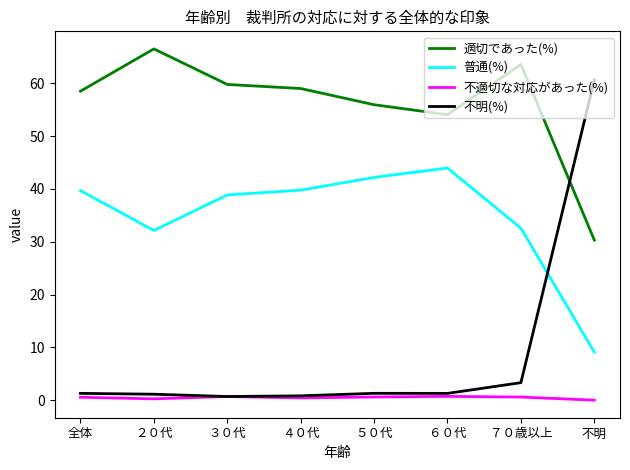

Is it true that 適切であった(%) equals 59.8 at ３０代?

True